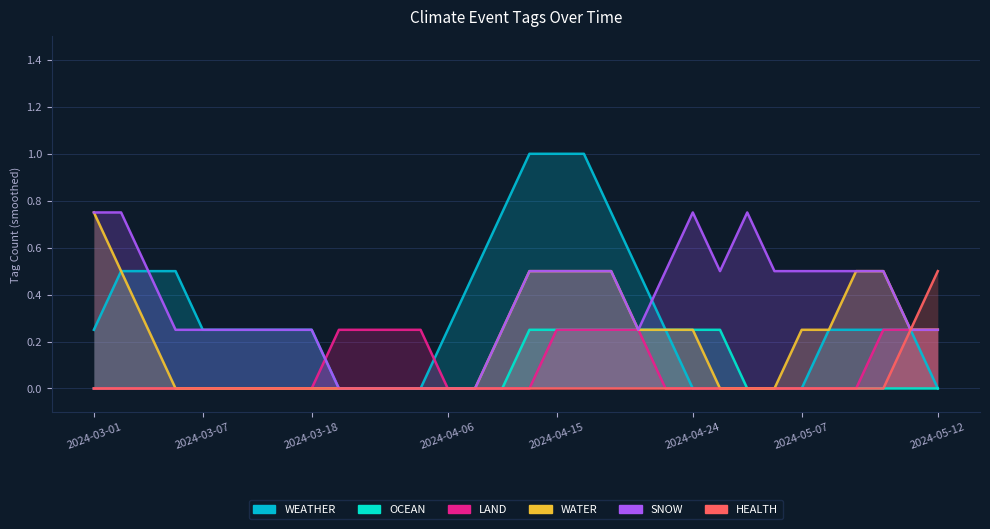

True or false: WATER and LAND intersect in this chart.

False